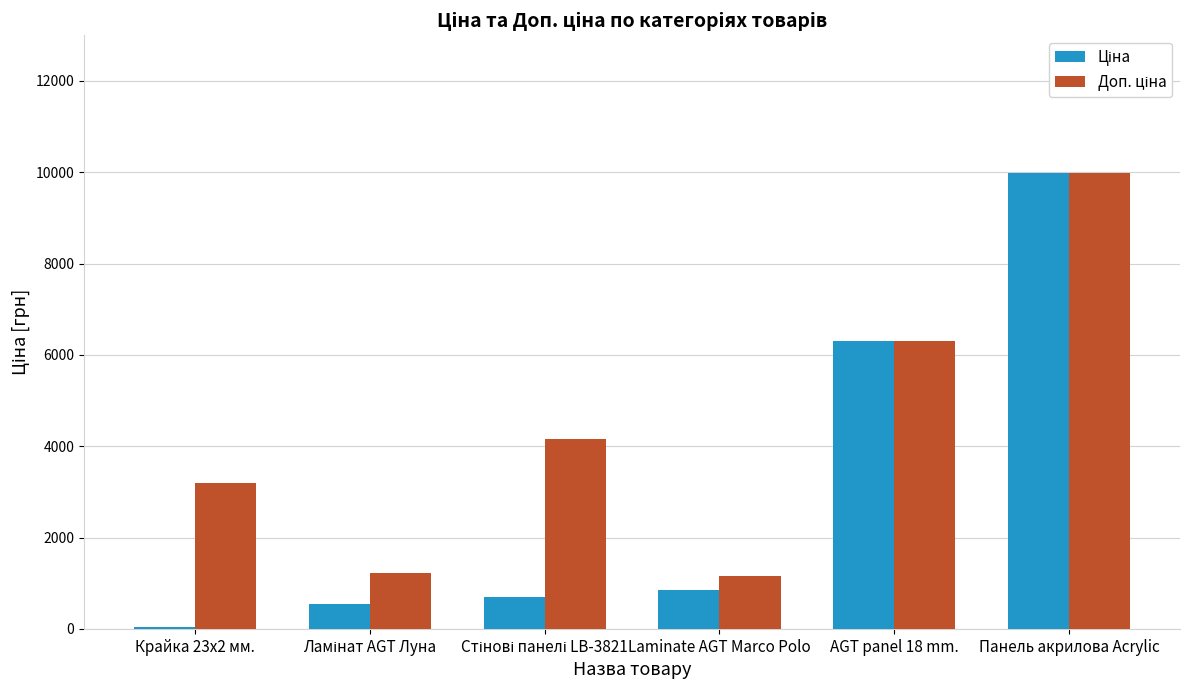

Which label corresponds to the largest value in the chart?

Панель акрилова Acrylic